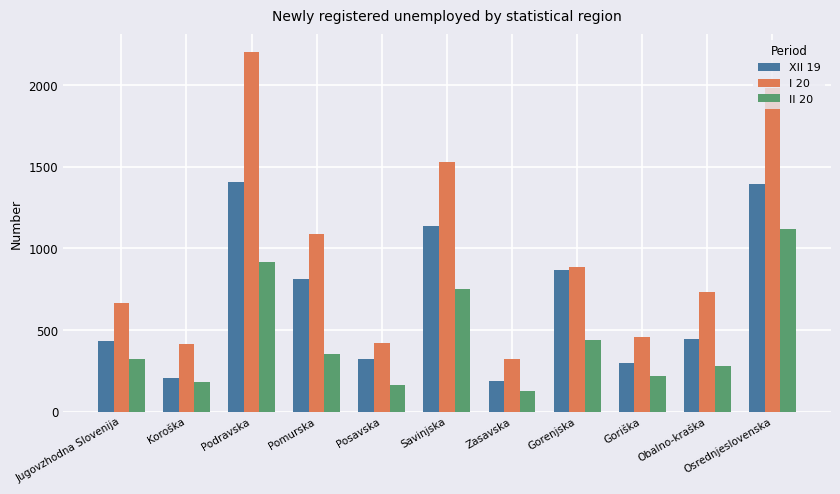

Are the bars horizontal?

No